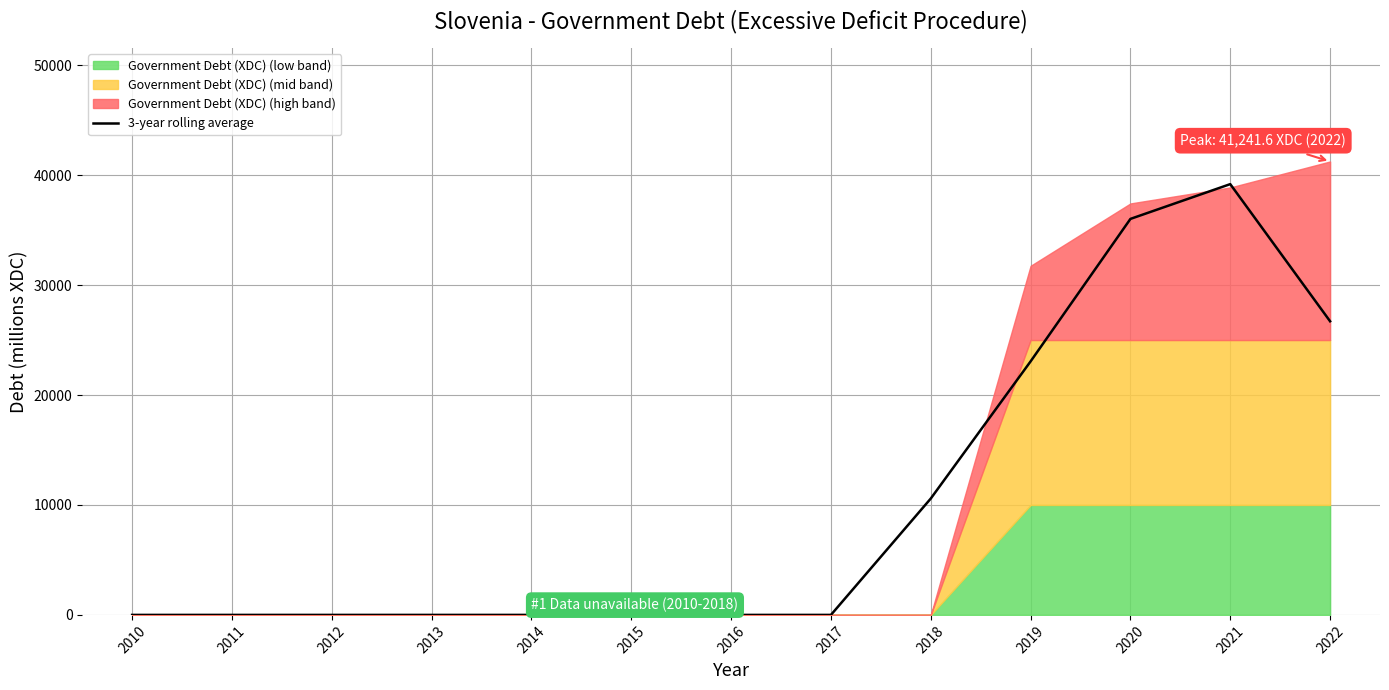

Rank the categories by value from lowest to highest.

2010, 2011, 2012, 2013, 2014, 2015, 2016, 2017, 2018, 2019, 2022, 2020, 2021